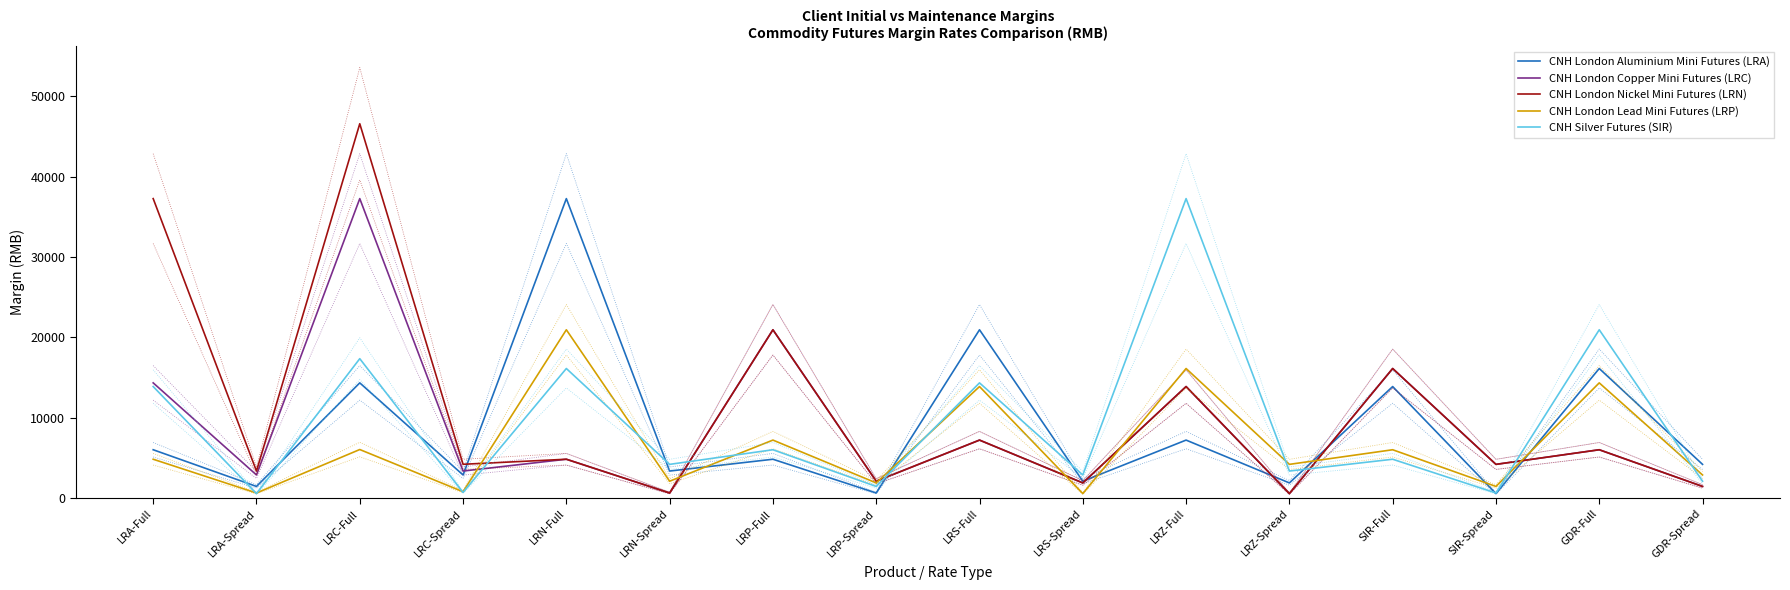

True or false: CNH London Lead Mini Futures (LRP) has a value of 1084 at LRN-Spread.

False